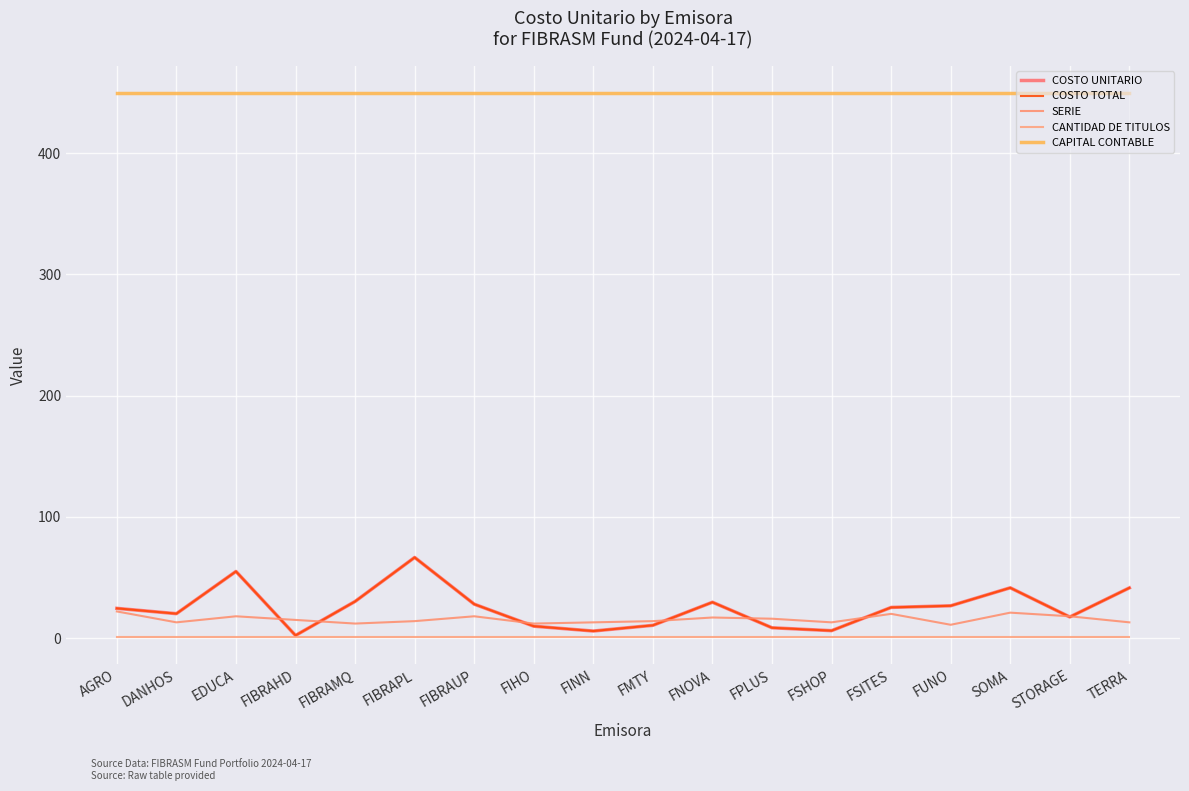

Is it true that COSTO TOTAL equals 27.7 at FIBRAPL?

False